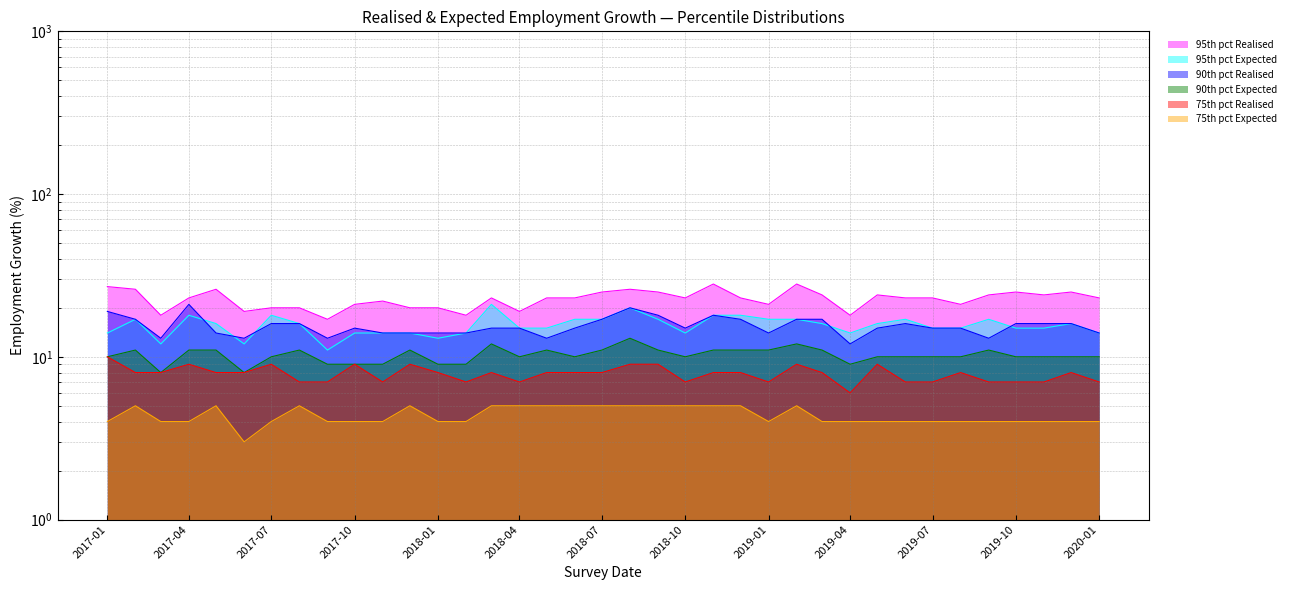

Is it true that 90th pct Expected equals 7 at 2019-02-01?

False